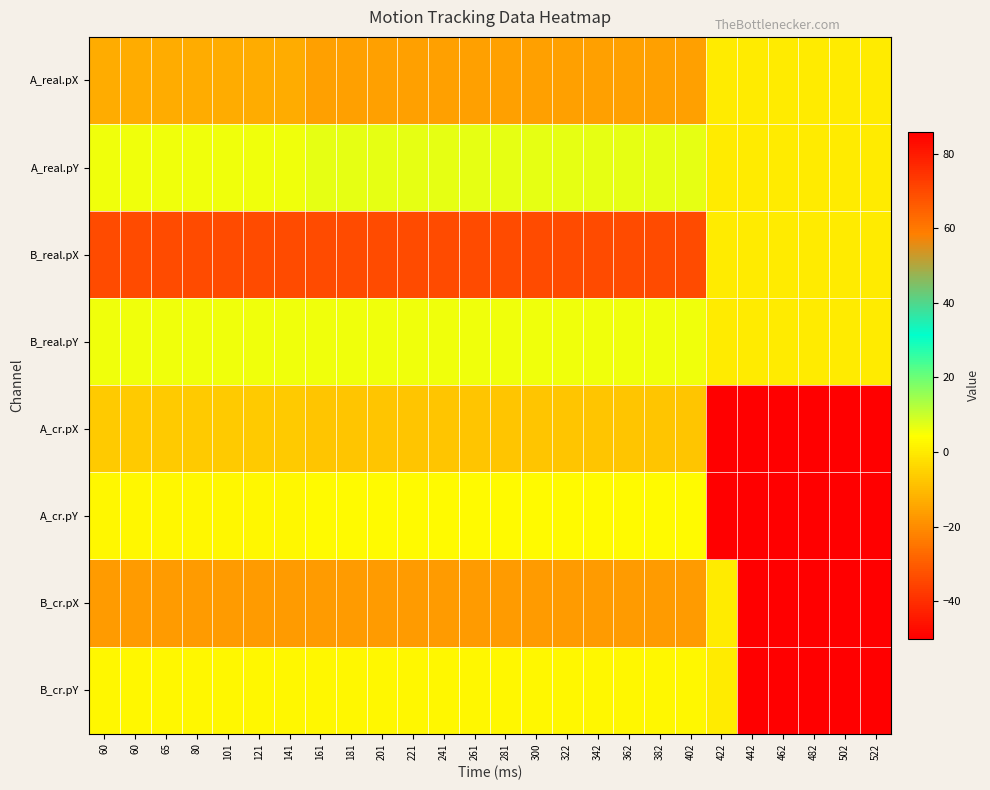

Reading left to right, list all the values displayed in this chart.

A_real.pX: 60=-13.0	60=-13.0	65=-13.0	80=-13.0	101=-13.0	121=-13.0	141=-13.0	161=-16.0	181=-16.0	201=-16.0	221=-16.0	241=-16.0	261=-16.0	281=-16.0	300=-16.0	322=-16.0	342=-16.0	362=-16.0	382=-16.0	402=-16.0	422=0.0	442=0.0	462=0.0	482=0.0	502=0.0	522=0.0
A_real.pY: 60=6.0	60=6.0	65=6.0	80=6.0	101=6.0	121=6.0	141=6.0	161=7.0	181=7.0	201=7.0	221=7.0	241=7.0	261=7.0	281=7.0	300=7.0	322=7.0	342=7.0	362=7.0	382=7.0	402=7.0	422=0.0	442=0.0	462=0.0	482=0.0	502=0.0	522=0.0
B_real.pX: 60=-34.0	60=-34.0	65=-34.0	80=-34.0	101=-34.0	121=-34.0	141=-34.0	161=-34.0	181=-34.0	201=-34.0	221=-34.0	241=-34.0	261=-34.0	281=-34.0	300=-34.0	322=-34.0	342=-34.0	362=-34.0	382=-34.0	402=-34.0	422=0.0	442=0.0	462=0.0	482=0.0	502=0.0	522=0.0
B_real.pY: 60=6.0	60=6.0	65=6.0	80=6.0	101=6.0	121=6.0	141=6.0	161=6.0	181=6.0	201=6.0	221=6.0	241=6.0	261=6.0	281=6.0	300=6.0	322=6.0	342=6.0	362=6.0	382=6.0	402=6.0	422=0.0	442=0.0	462=0.0	482=0.0	502=0.0	522=0.0
A_cr.pX: 60=-6.5	60=-6.5	65=-6.5	80=-6.5	101=-6.5	121=-6.5	141=-6.5	161=-8.0	181=-8.0	201=-8.0	221=-8.0	241=-8.0	261=-8.0	281=-8.0	300=-8.0	322=-8.0	342=-8.0	362=-8.0	382=-8.0	402=-8.0	422=-50.0	442=-50.0	462=-50.0	482=-50.0	502=-50.0	522=-50.0
A_cr.pY: 60=3.0	60=3.0	65=3.0	80=3.0	101=3.0	121=3.0	141=3.0	161=3.5	181=3.5	201=3.5	221=3.5	241=3.5	261=3.5	281=3.5	300=3.5	322=3.5	342=3.5	362=3.5	382=3.5	402=3.5	422=85.8	442=85.8	462=85.8	482=85.8	502=85.8	522=85.8
B_cr.pX: 60=-17.0	60=-17.0	65=-17.0	80=-17.0	101=-17.0	121=-17.0	141=-17.0	161=-17.0	181=-17.0	201=-17.0	221=-17.0	241=-17.0	261=-17.0	281=-17.0	300=-17.0	322=-17.0	342=-17.0	362=-17.0	382=-17.0	402=-17.0	422=0.0	442=-50.0	462=-50.0	482=-50.0	502=-50.0	522=-50.0
B_cr.pY: 60=3.0	60=3.0	65=3.0	80=3.0	101=3.0	121=3.0	141=3.0	161=3.0	181=3.0	201=3.0	221=3.0	241=3.0	261=3.0	281=3.0	300=3.0	322=3.0	342=3.0	362=3.0	382=3.0	402=3.0	422=0.0	442=-50.0	462=-50.0	482=-50.0	502=-50.0	522=-50.0